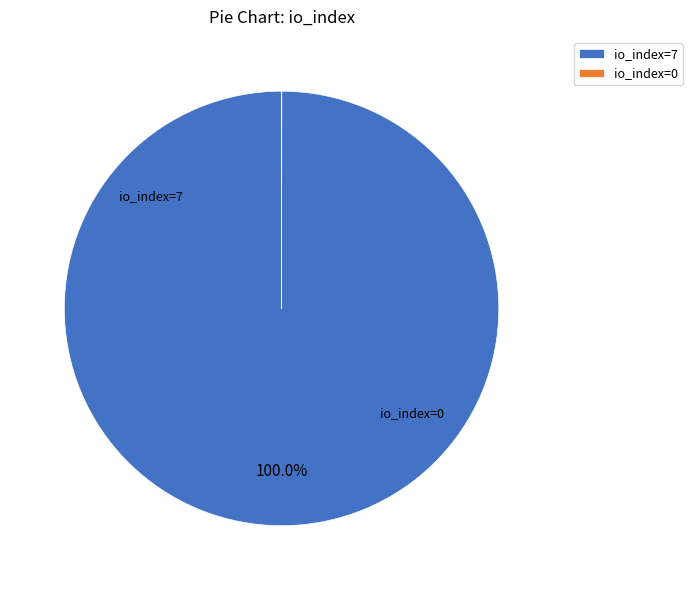

To the nearest percent, what is the difference between the largest and smallest slice percentages?

100%